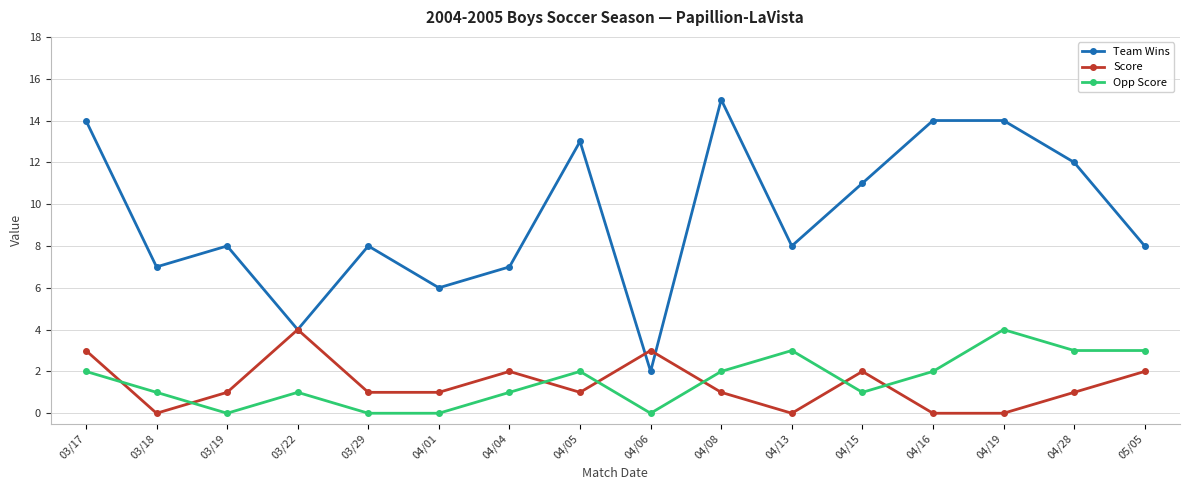

How many distinct data groups are displayed?

3